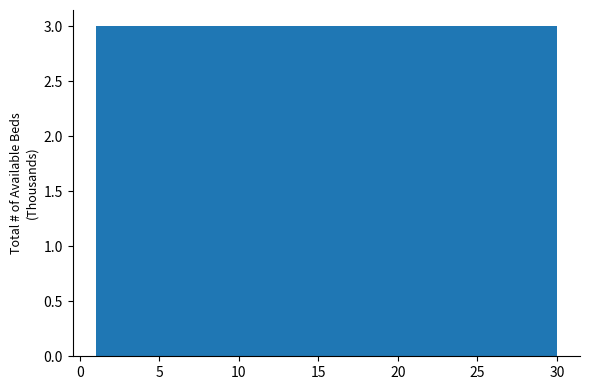

Reading left to right, list every bar in this chart as the range it spans on the x-axis followed by its height. Neither the bar edges nor the heights are printed on the chart, so give them approximately, as read against the axes.

1.0 to 3.9: 3
3.9 to 6.8: 3
6.8 to 9.7: 3
9.7 to 12.6: 3
12.6 to 15.5: 3
15.5 to 18.4: 3
18.4 to 21.3: 3
21.3 to 24.2: 3
24.2 to 27.1: 3
27.1 to 30.0: 3